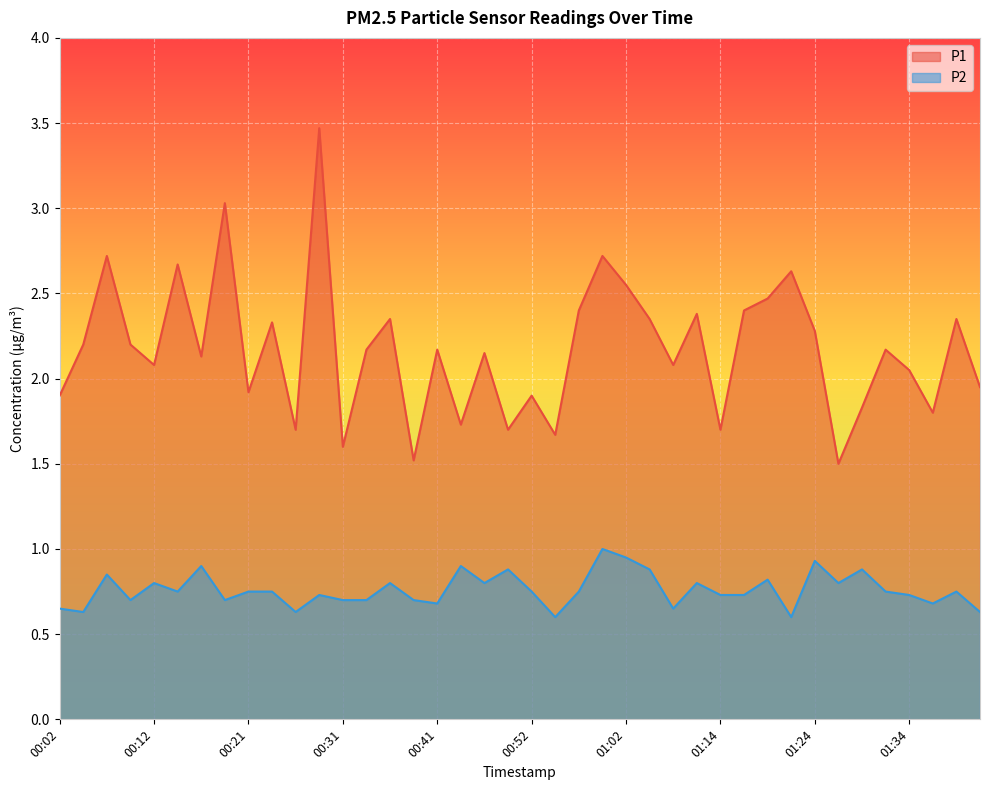

How many categories are shown in the chart?

40